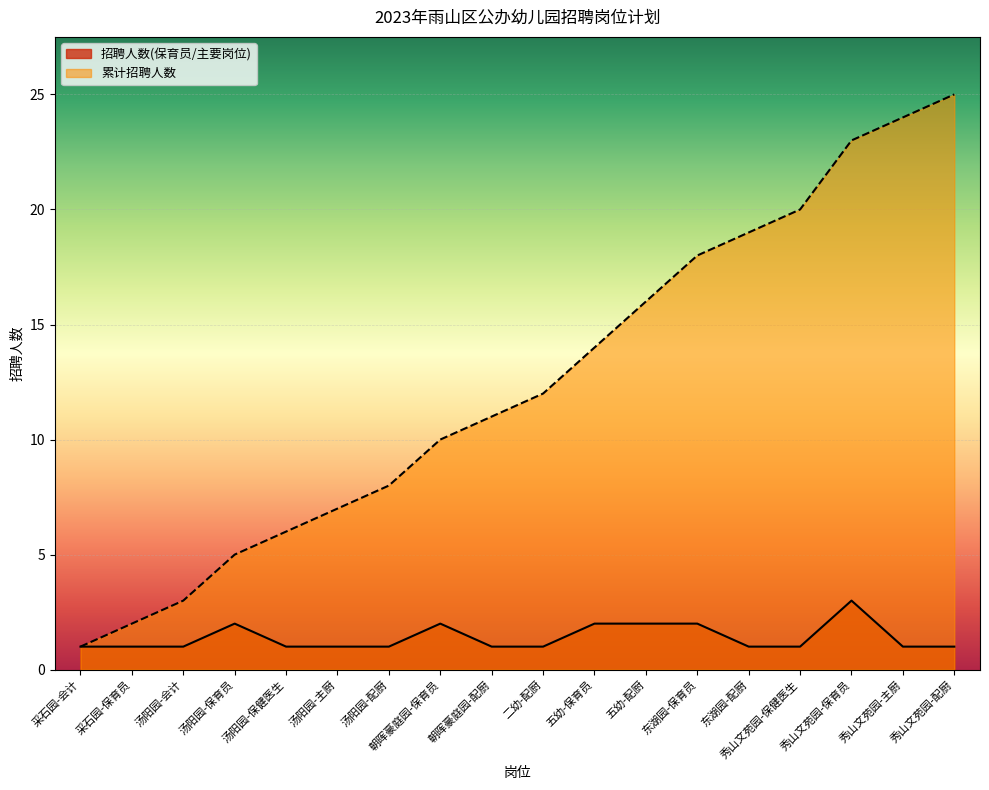

Rank the categories by 累计招聘人数 value from highest to lowest.

秀山文苑园-配厨, 秀山文苑园-主厨, 秀山文苑园-保育员, 秀山文苑园-保健医生, 东湖园-配厨, 东湖园-保育员, 五幼-配厨, 五幼-保育员, 二幼-配厨, 朝晖豪庭园-配厨, 朝晖豪庭园-保育员, 汤阳园-配厨, 汤阳园-主厨, 汤阳园-保健医生, 汤阳园-保育员, 汤阳园-会计, 采石园-保育员, 采石园-会计